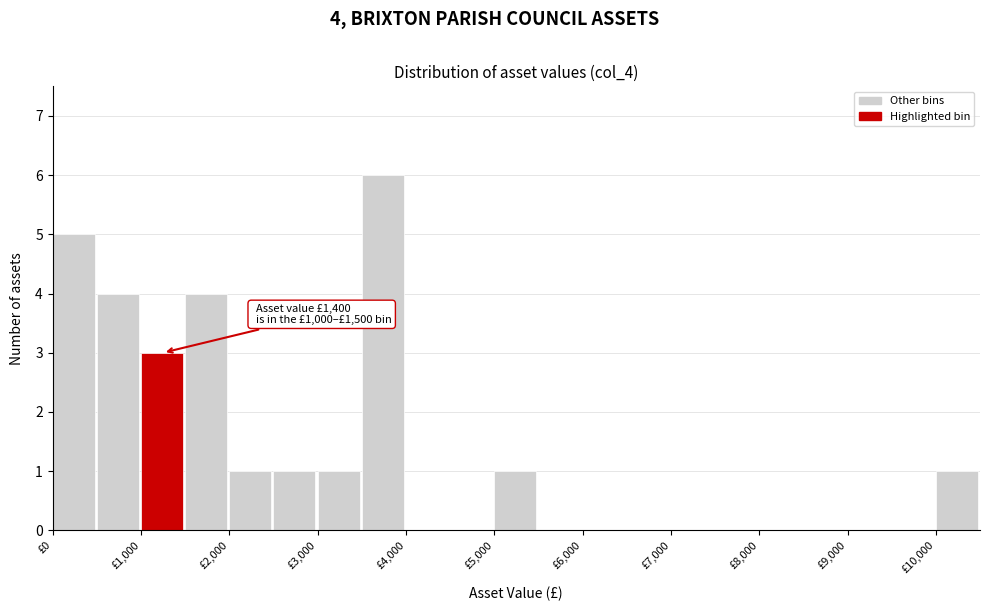

Which range on the x-axis has the tallest bar?

3500 to 4000